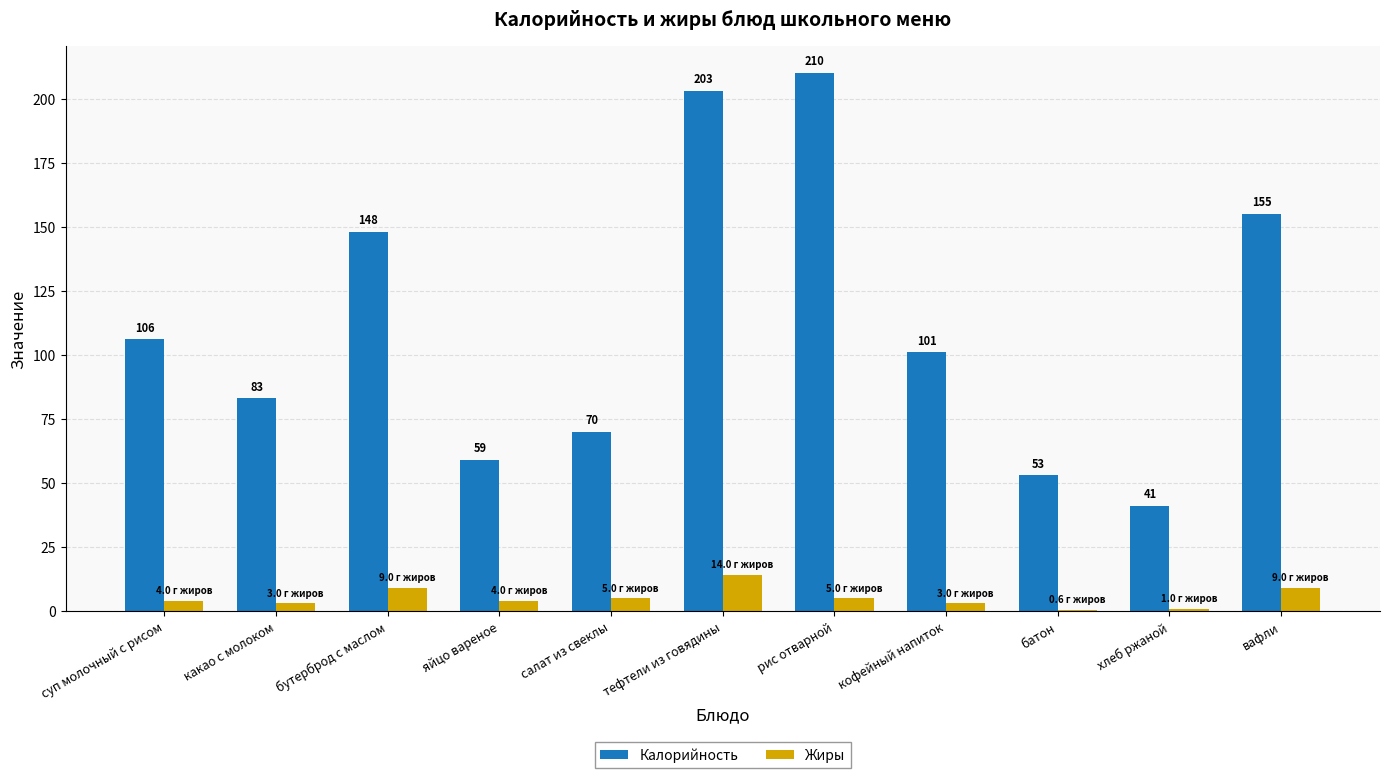

Is it true that Жиры equals 5.0 at рис отварной?

True